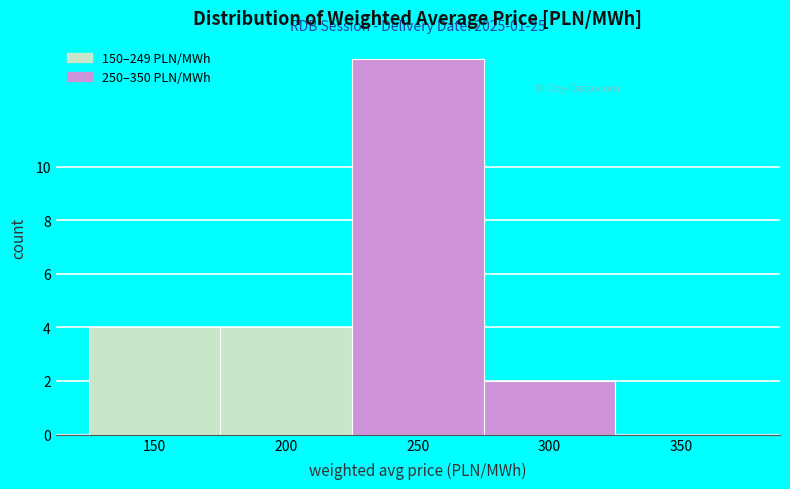

Reading left to right, extract all data points from this chart.

150=4	200=4	250=14	300=2	350=0